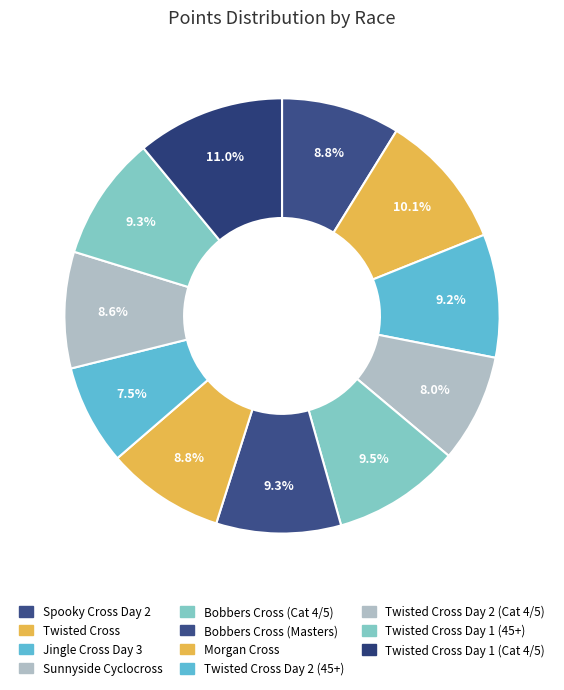

How many slices are in this pie chart?

11